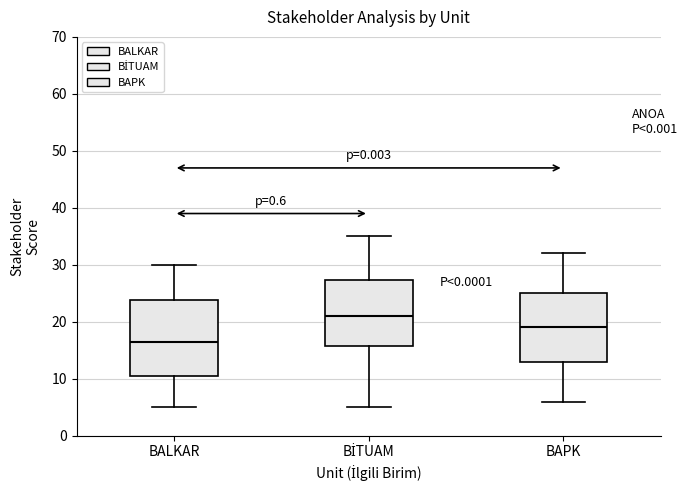

Which box is the tallest, from its lower edge to its upper edge?

BALKAR